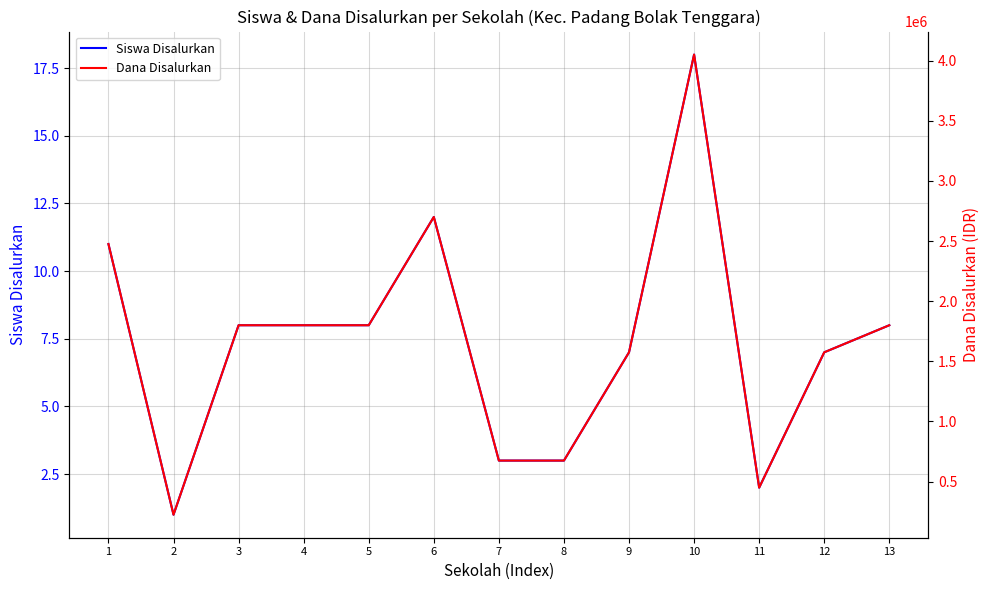

True or false: Siswa Disalurkan and Dana Disalurkan intersect in this chart.

False